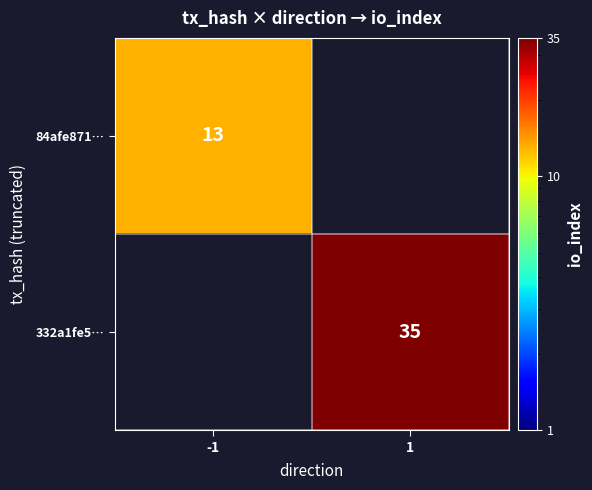

The value of 332a1fe5… at 1 is 63. True or false?

False